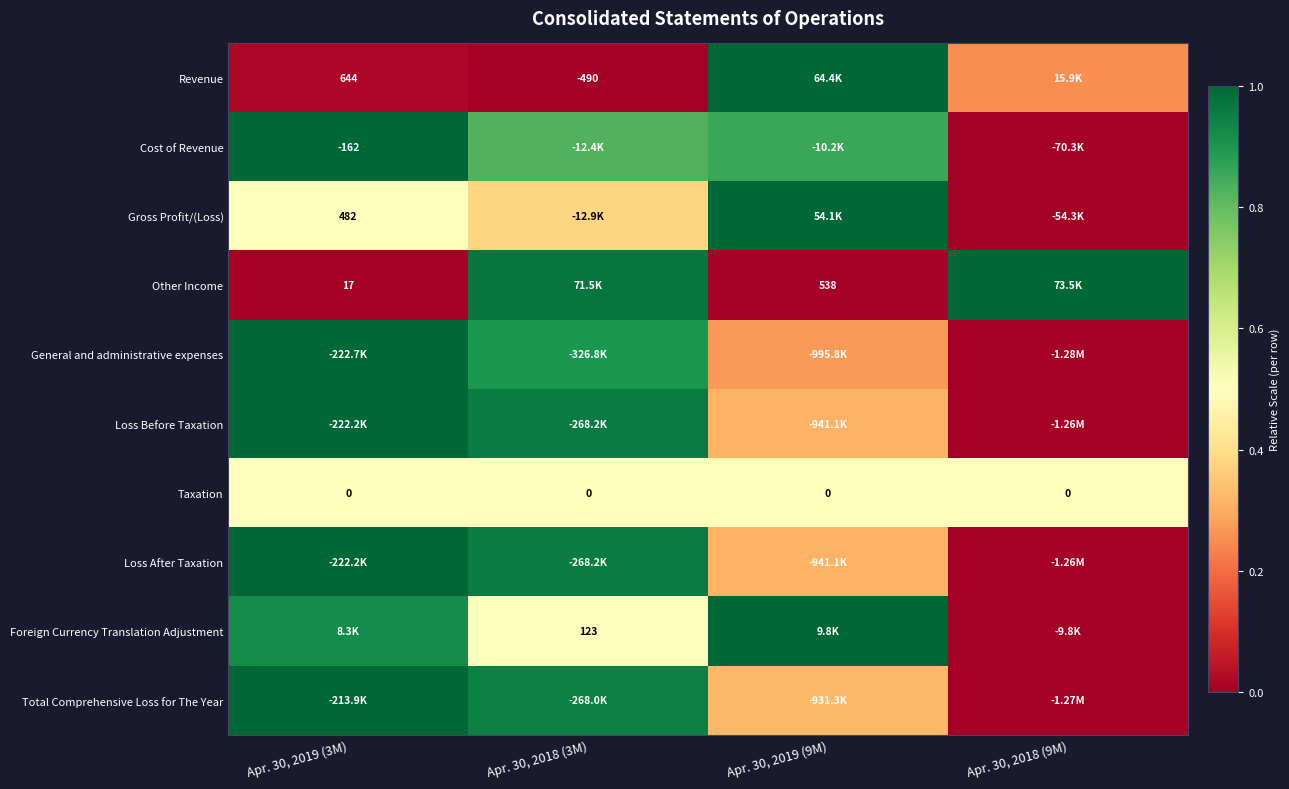

Rank the categories by Taxation value from highest to lowest.

Apr. 30, 2019 (3M), Apr. 30, 2018 (3M), Apr. 30, 2019 (9M), Apr. 30, 2018 (9M)